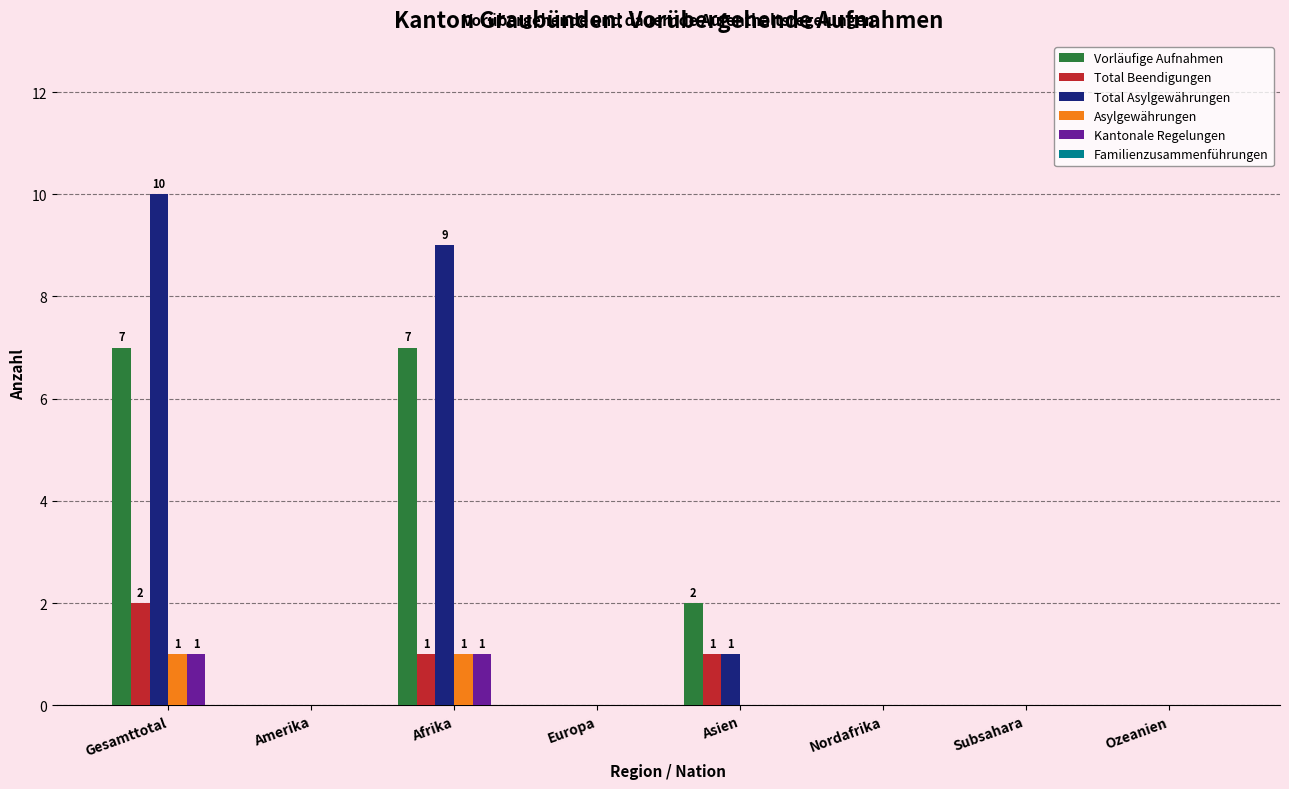

What is the maximum value for Total Asylgewährungen?

10